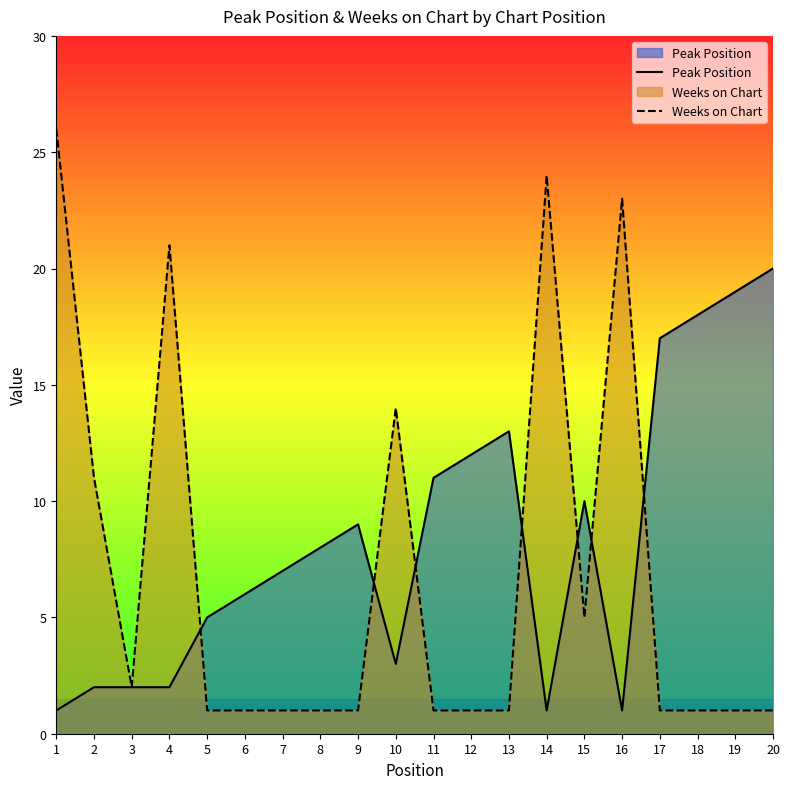

How many values in the Weeks on Chart series exceed 1?

8